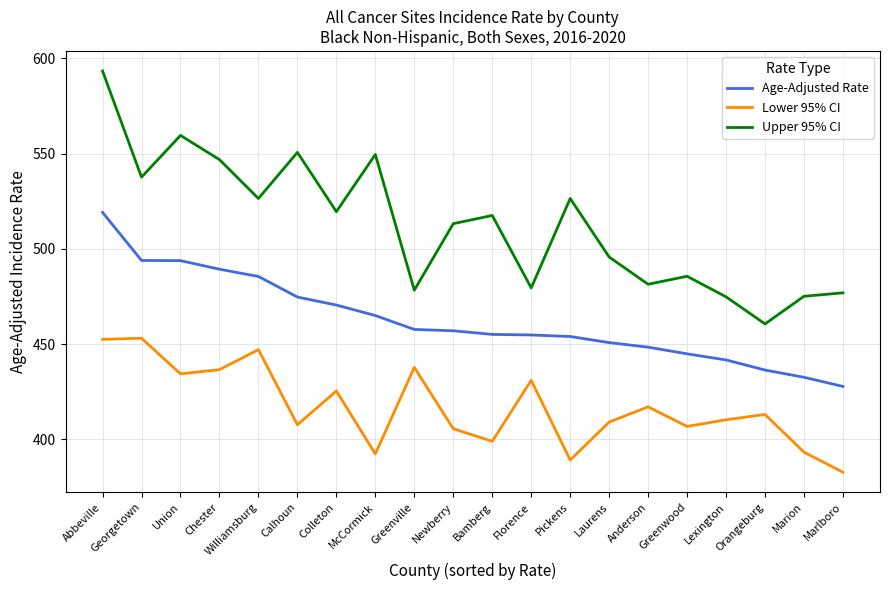

What is the maximum value for Upper 95% CI?

593.3